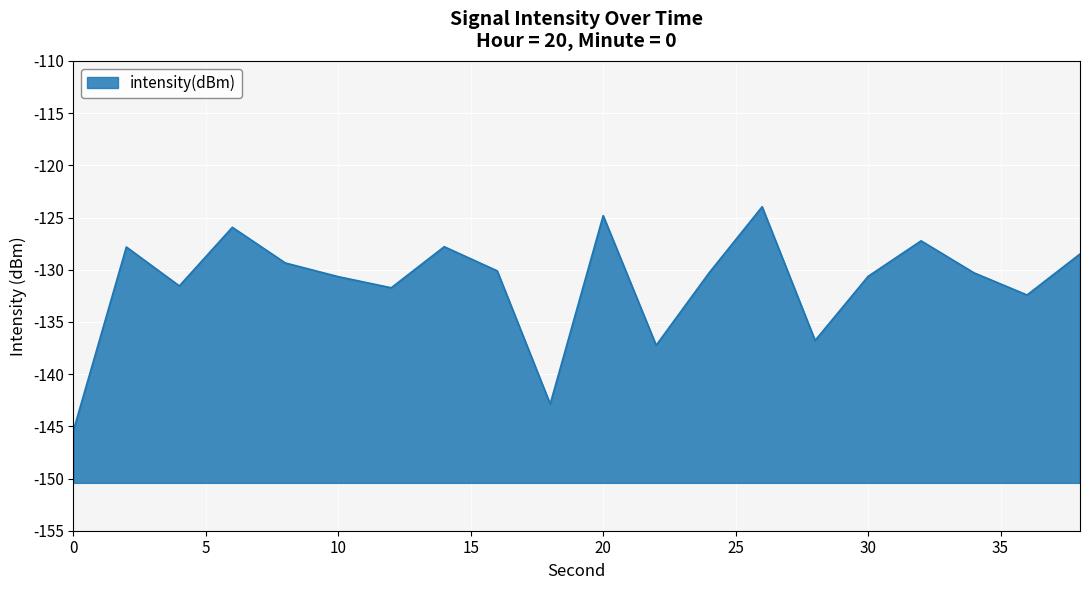

Rank the categories by value from highest to lowest.

26, 20, 6, 32, 14, 2, 38, 8, 16, 24, 34, 30, 10, 4, 12, 36, 28, 22, 18, 0